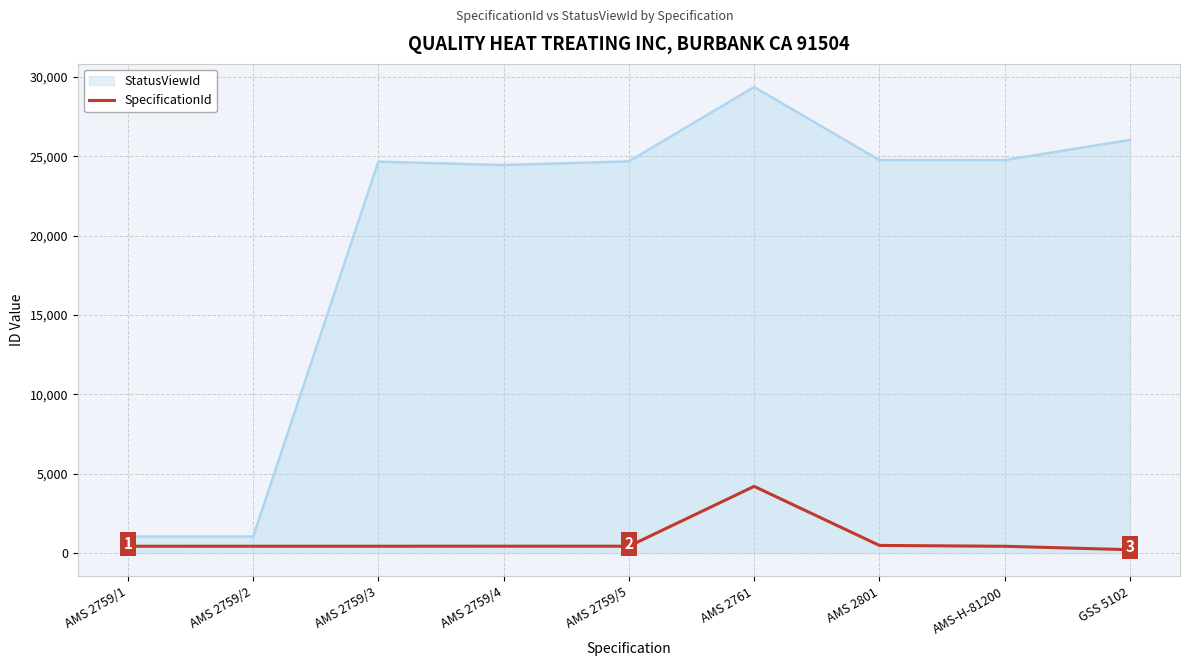

Is it true that SpecificationId equals 217 at GSS 5102?

True